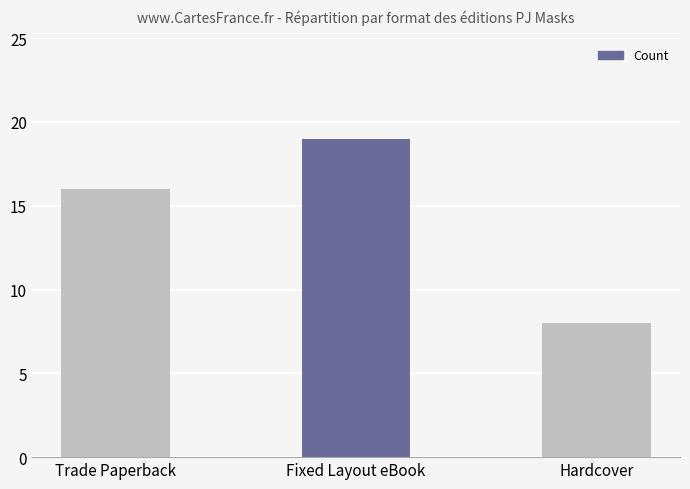

What is the sum of the values at Fixed Layout eBook and Trade Paperback?

35